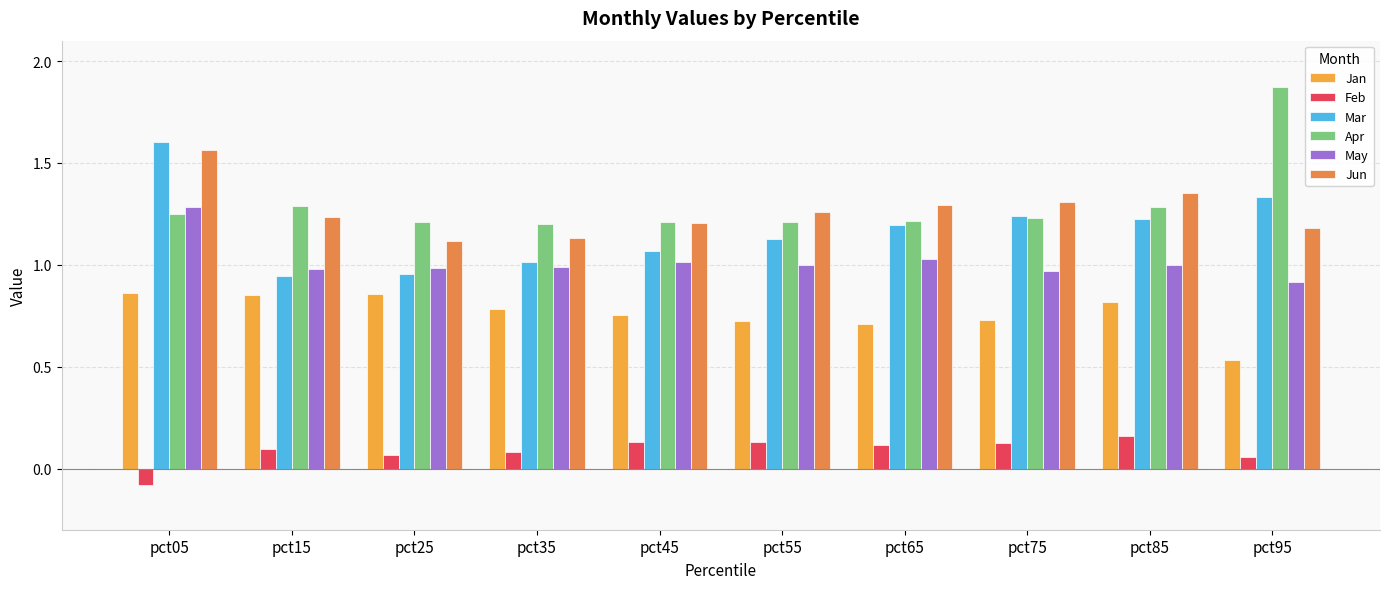

Between pct15 and pct95, which series saw the biggest shift?

Apr